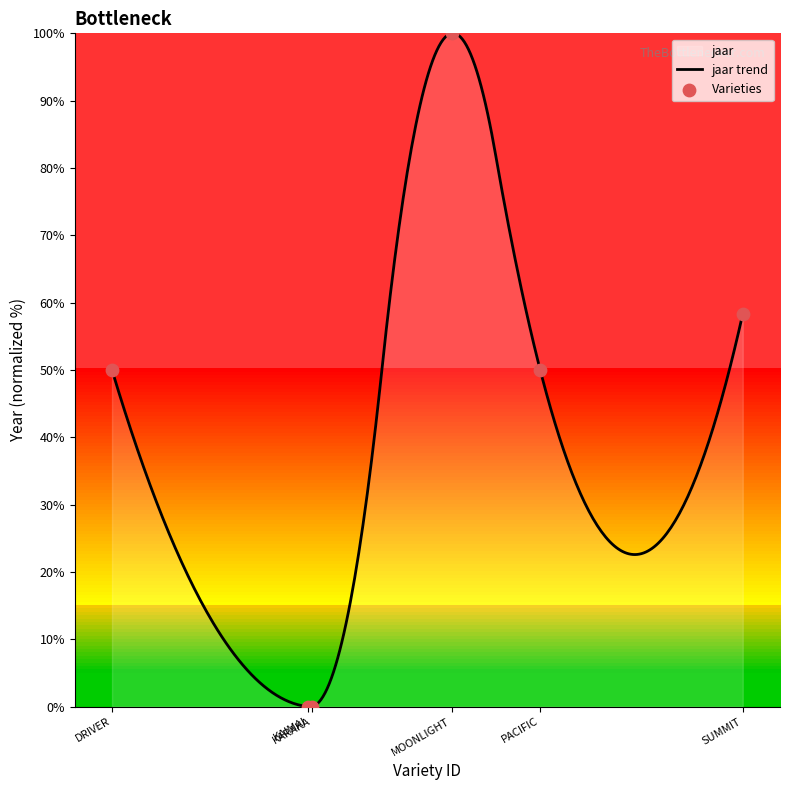

What is the change in value from DRIVER to MOONLIGHT?

+50.0